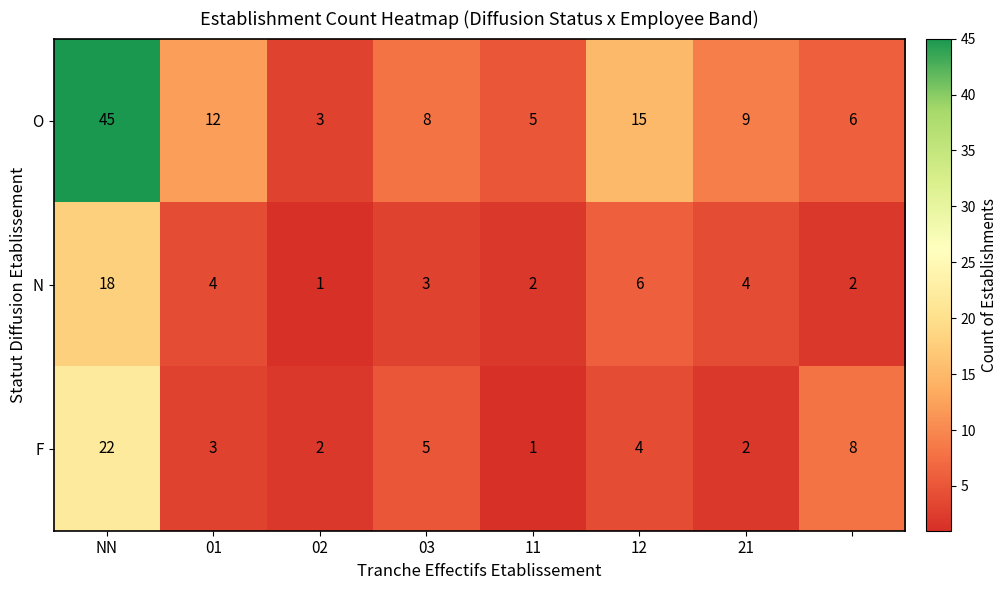

Which series has the largest total across all categories?

O